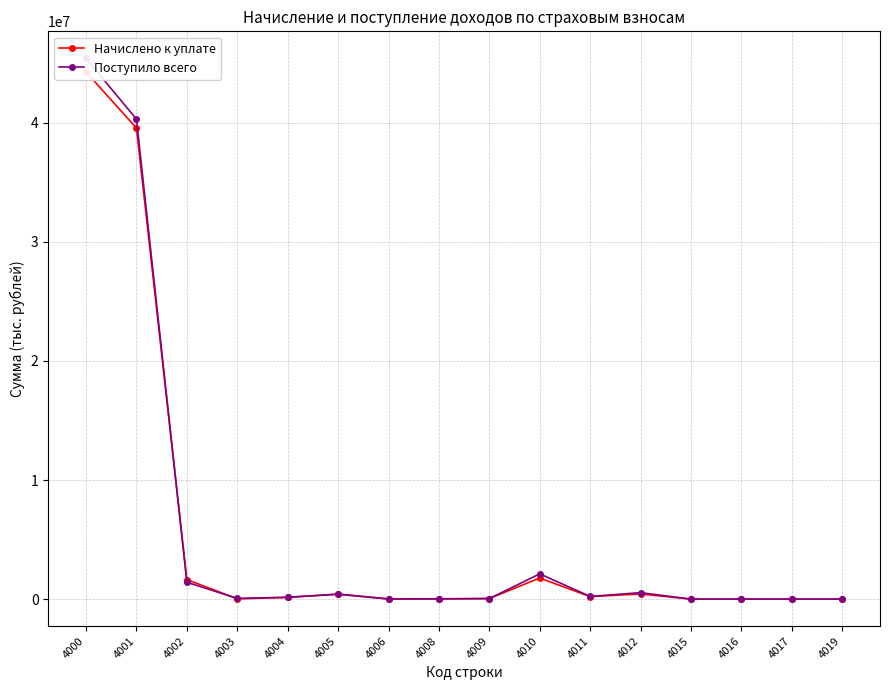

Which series changed the most between 4001 and 4003?

Поступило всего